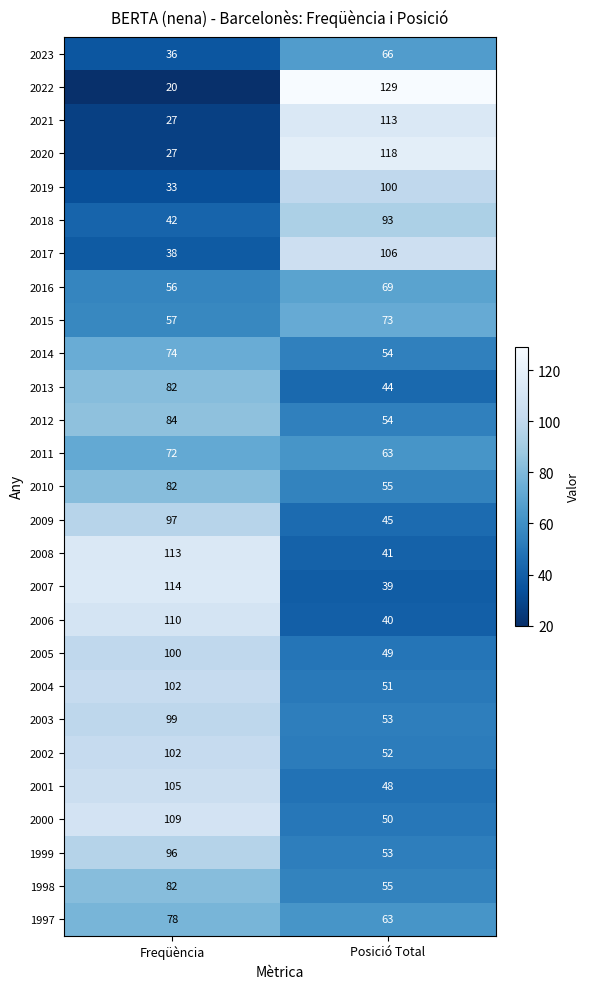

Is it true that 2004 equals 83 at Posició Total?

False